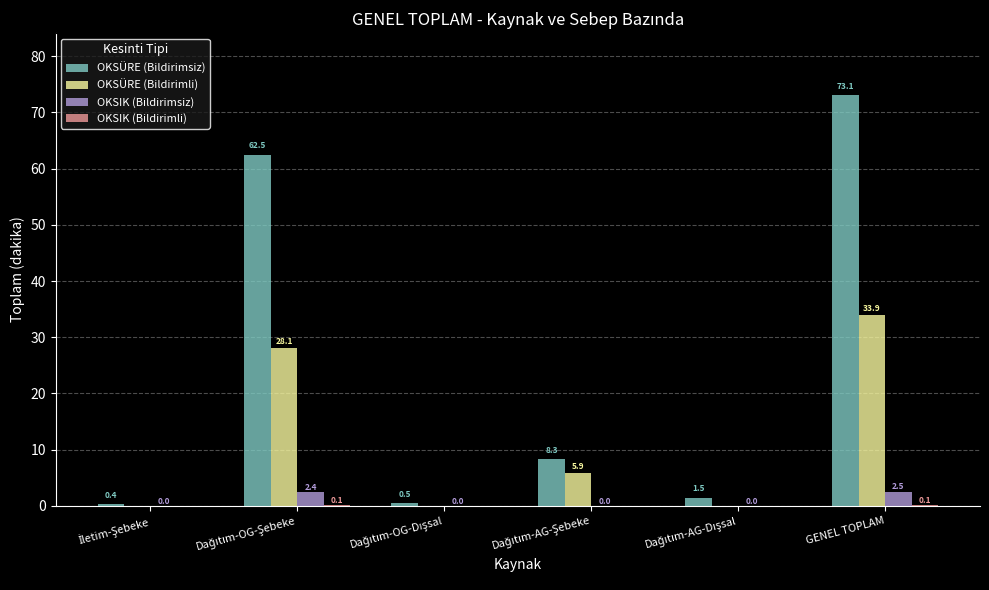

Which series has the largest total across all categories?

OKSÜRE (Bildirimsiz)